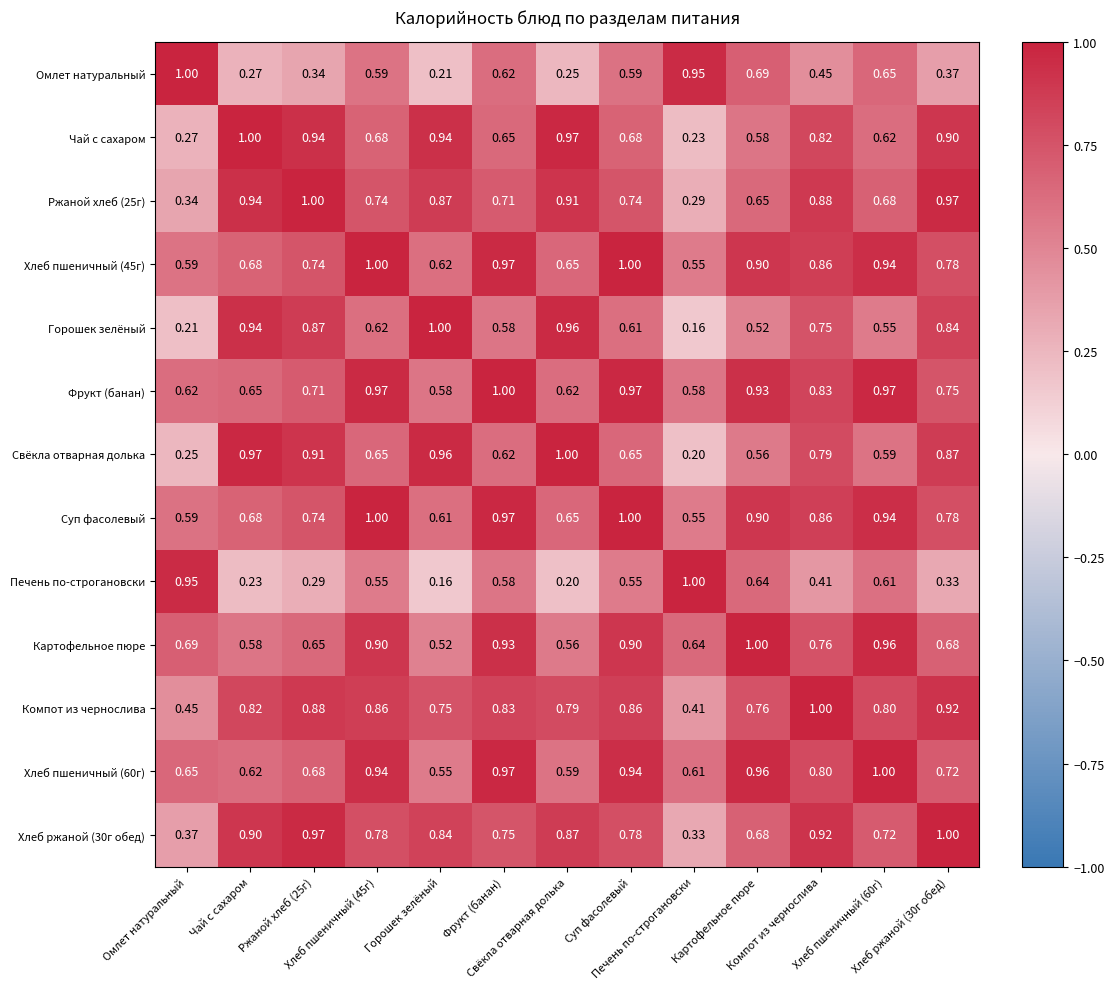

Which series changed the most between Печень по-строгановски and Хлеб пшеничный (60г)?

Ржаной хлеб (25г)